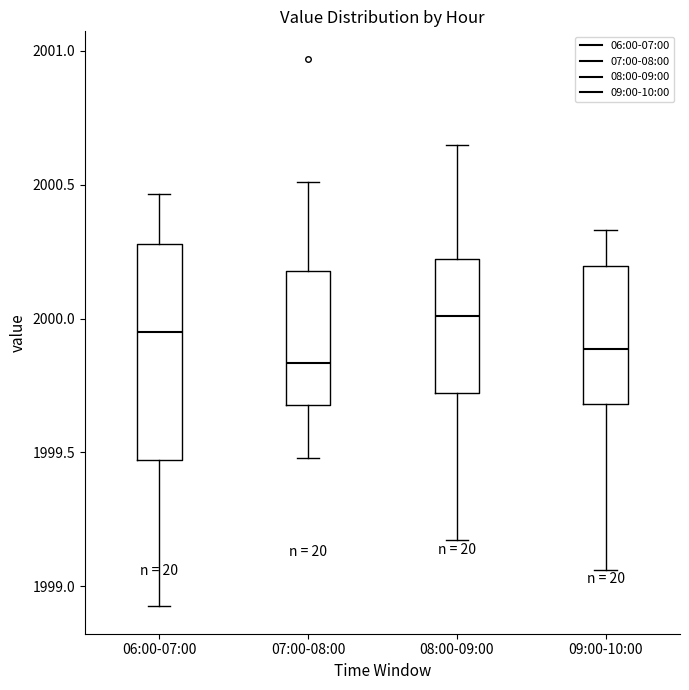

Reading left to right, read every box against the y-axis: the position of its median line, the range the box covers, and the ends of its whiskers. The values are not printed on the chart, so give them approximately, as read against the axis.

06:00-07:00: median 1999.95, box 1999.45 to 2000.30, whiskers 1998.90 to 2000.45
07:00-08:00: median 1999.85, box 1999.70 to 2000.20, whiskers 1999.50 to 2000.50
08:00-09:00: median 2000.00, box 1999.70 to 2000.20, whiskers 1999.15 to 2000.65
09:00-10:00: median 1999.90, box 1999.70 to 2000.20, whiskers 1999.05 to 2000.35